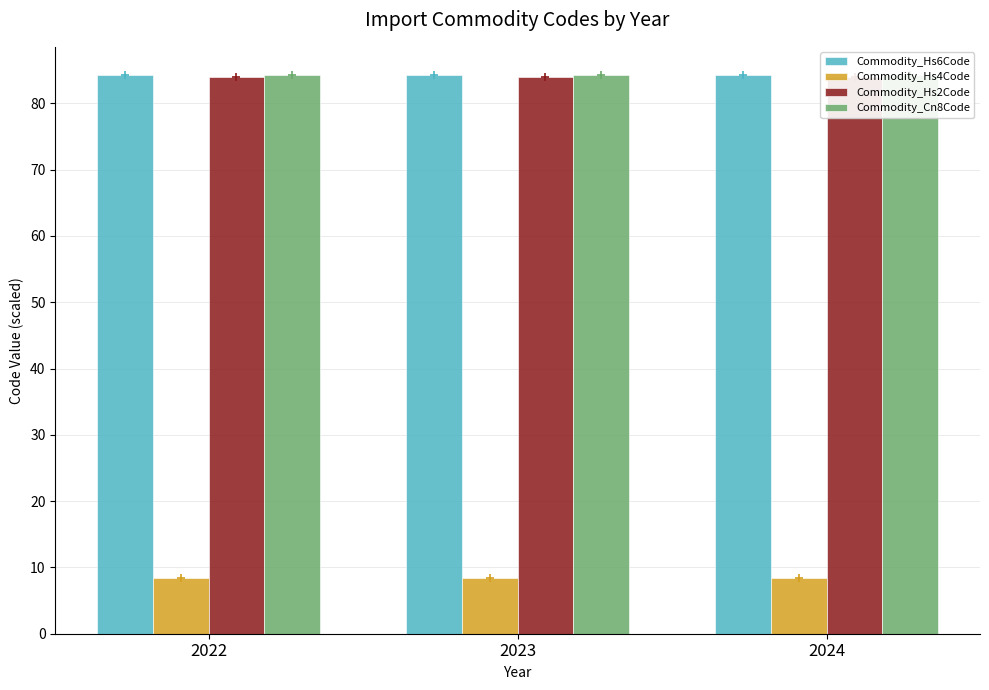

The Commodity_Hs4Code series shows 2.3 at 2024. True or false?

False